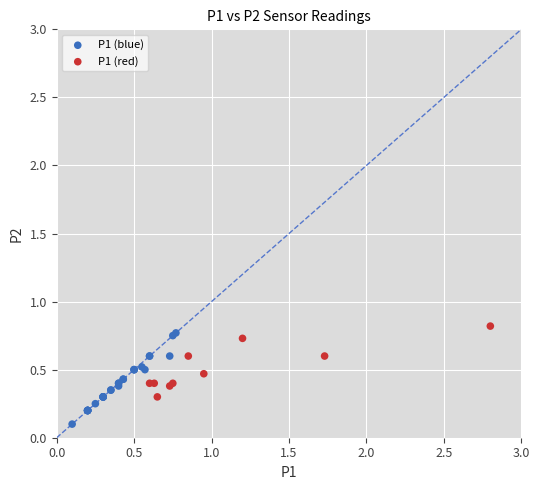

Which series contains the highest Y value?

P1 (red)